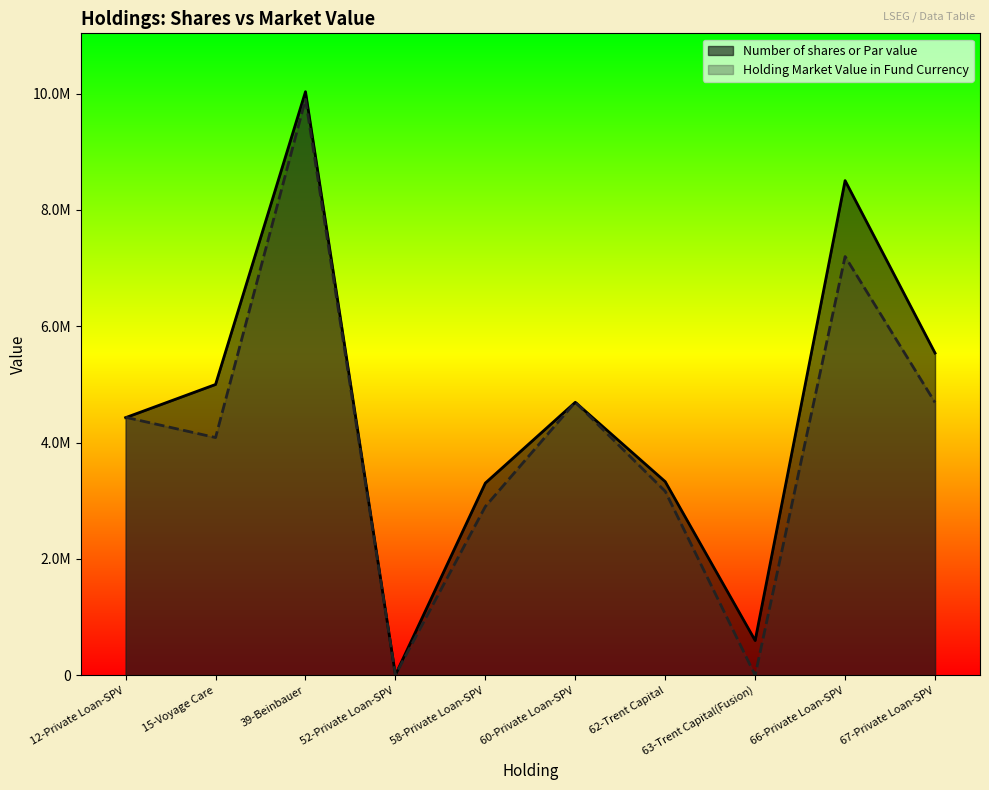

What are all the series names shown in the legend?

Number of shares or Par value, Holding Market Value in Fund Currency